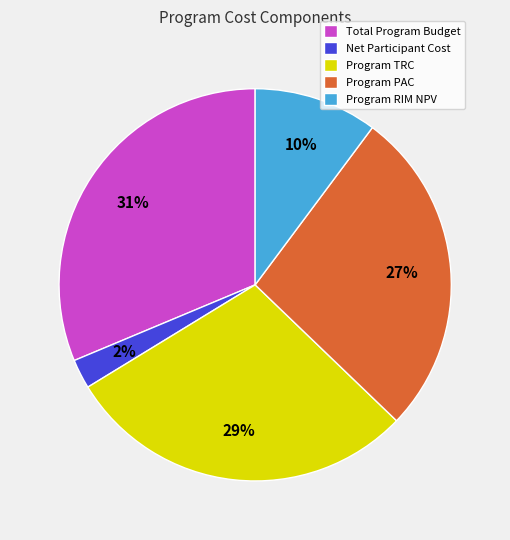

Rank the categories by value from lowest to highest.

Net Participant Cost, Program RIM NPV, Program PAC, Program TRC, Total Program Budget